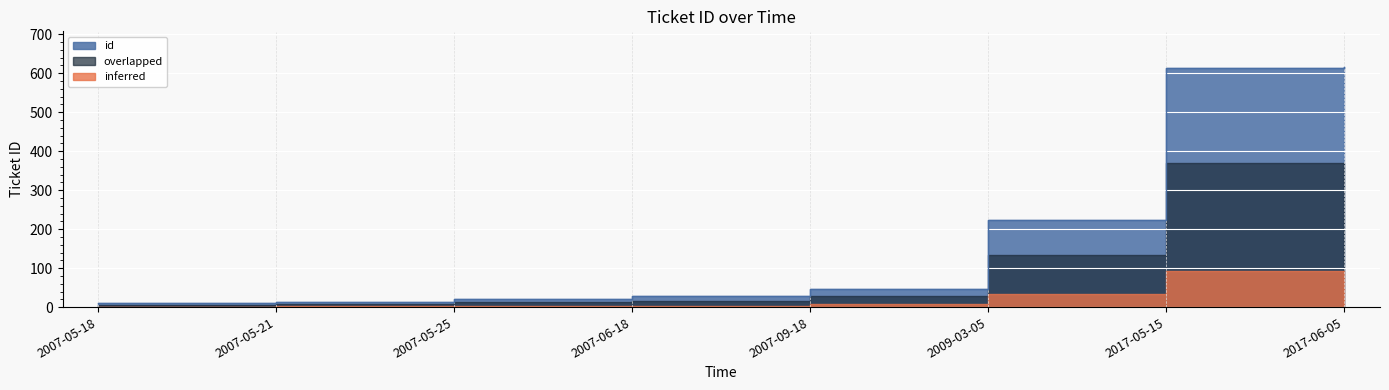

List the labels in order of value, largest first.

2017-06-05, 2017-05-15, 2009-03-05, 2007-09-18, 2007-06-18, 2007-05-25, 2007-05-21, 2007-05-18